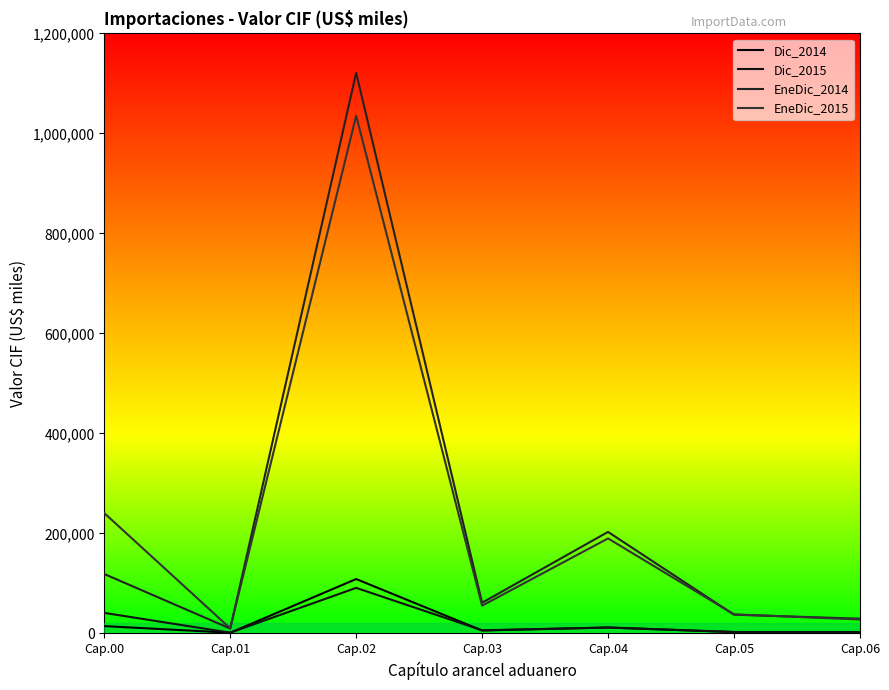

At which label does Dic_2014 first exceed 5789?

Cap.00